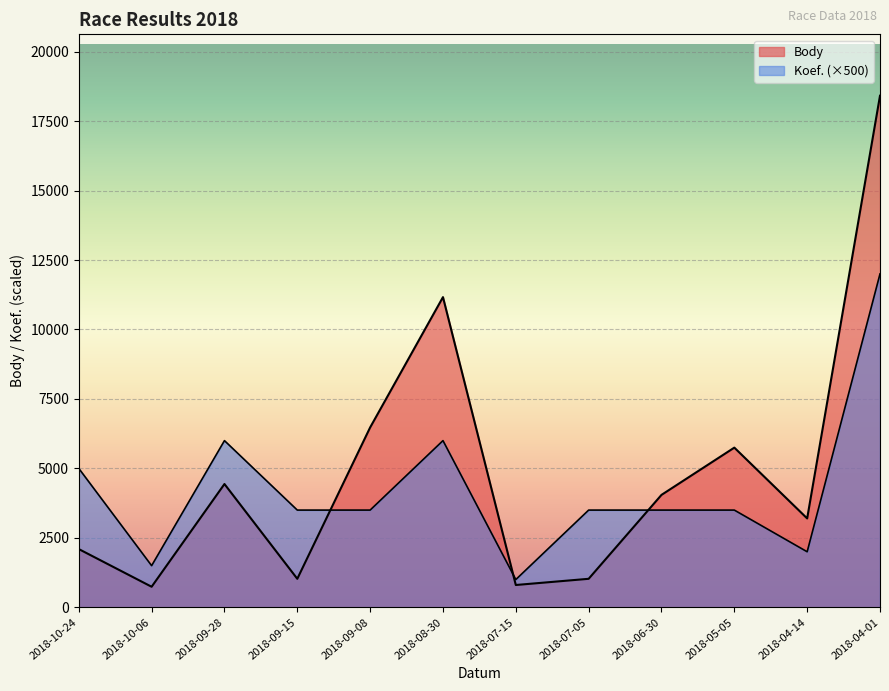

Between 2018-10-24 and 2018-09-08, which series saw the biggest shift?

Body